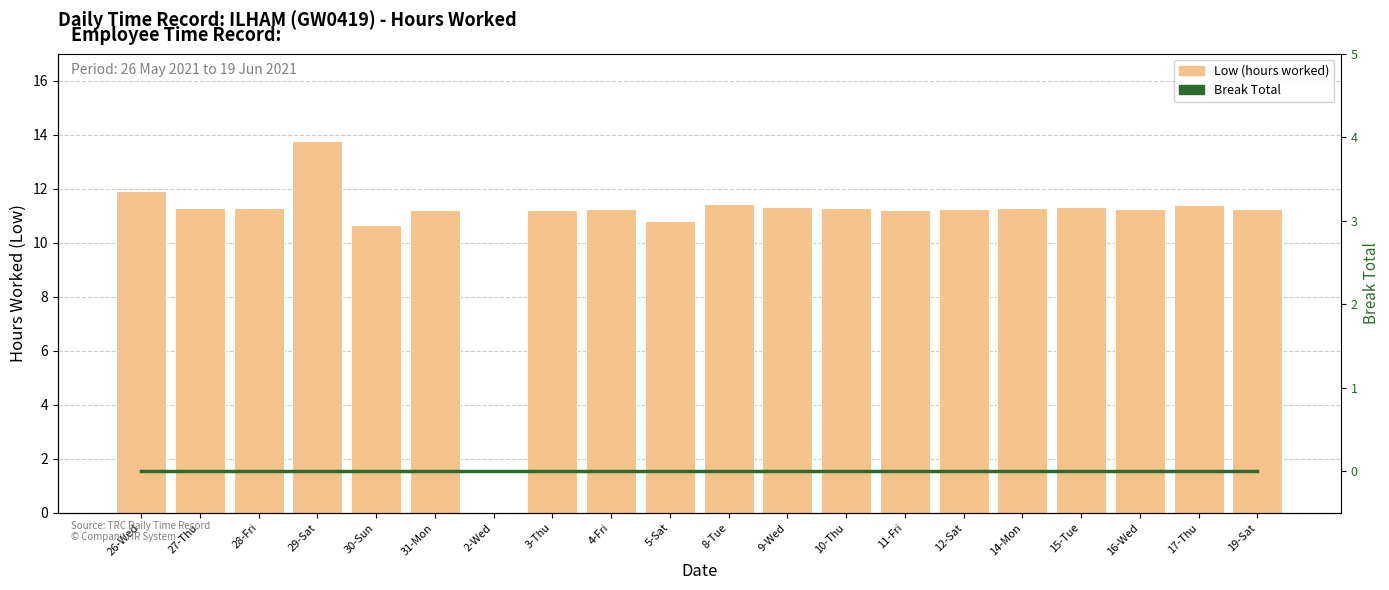

Is the value of Low (hours worked) at 12-Sat greater than the value of Break Total at 4-Fri?

Yes